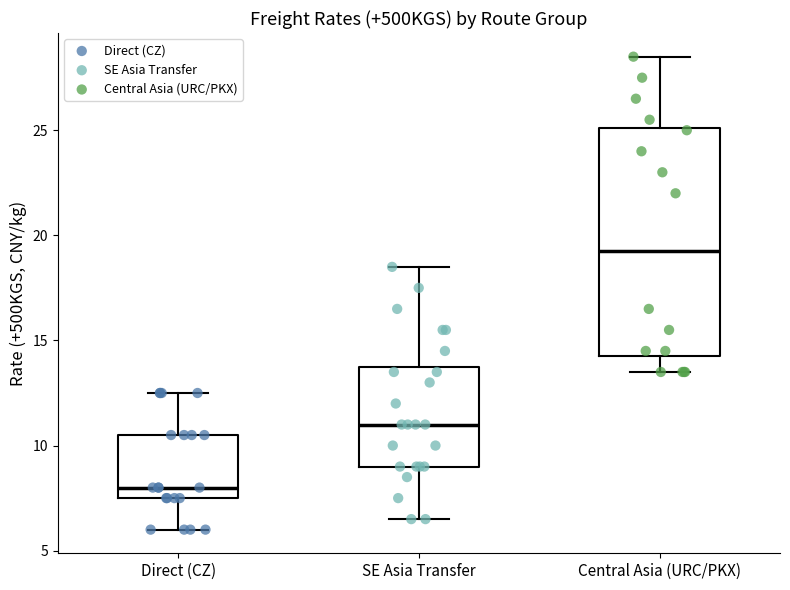

Which box is the tallest, from its lower edge to its upper edge?

Central Asia (URC/PKX)